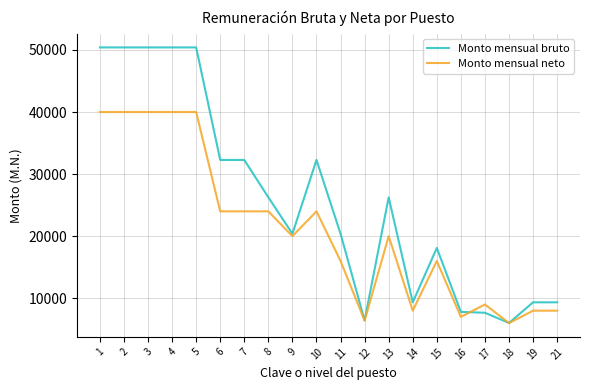

True or false: Monto mensual bruto has a value of 50403.4 at 5.

True